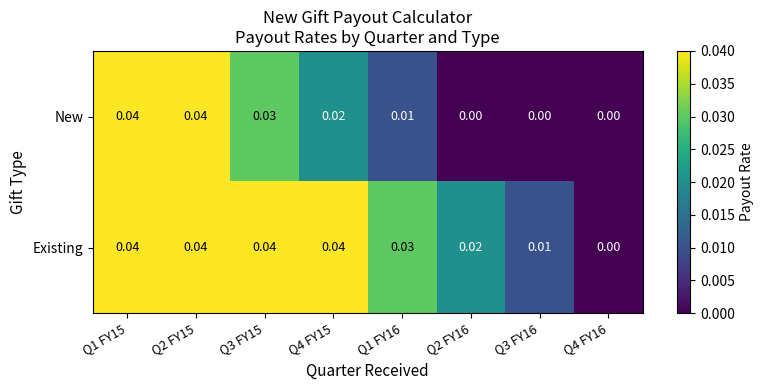

Which series has the largest total across all categories?

Existing